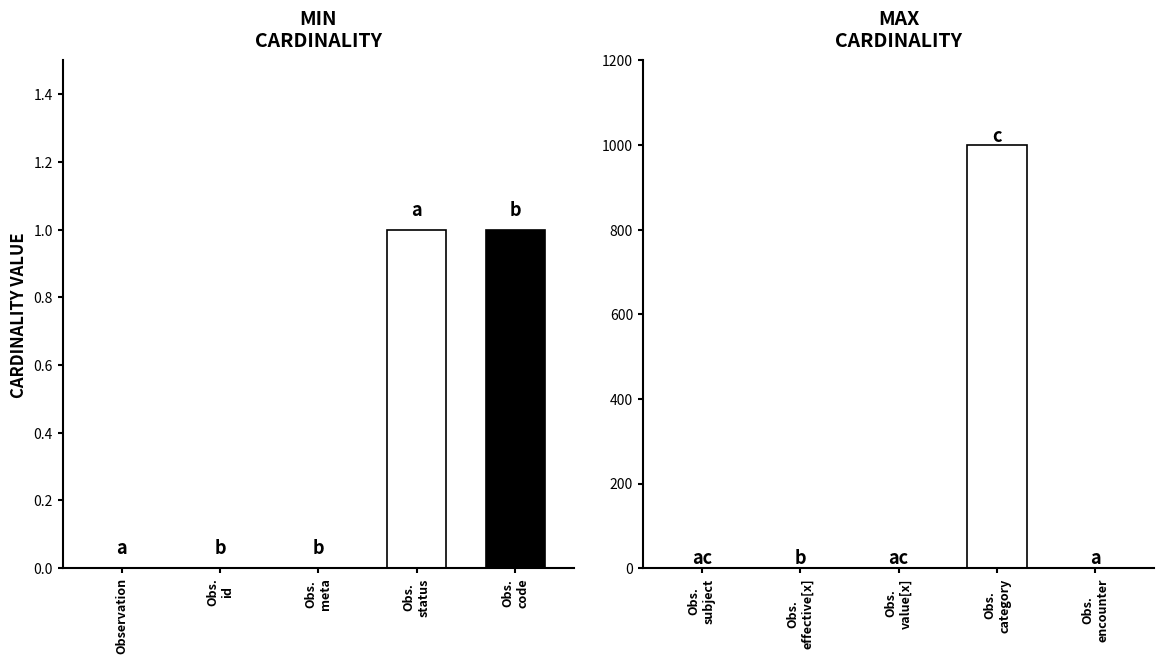

What is the label of the 2nd bar from the left?

Observation.id